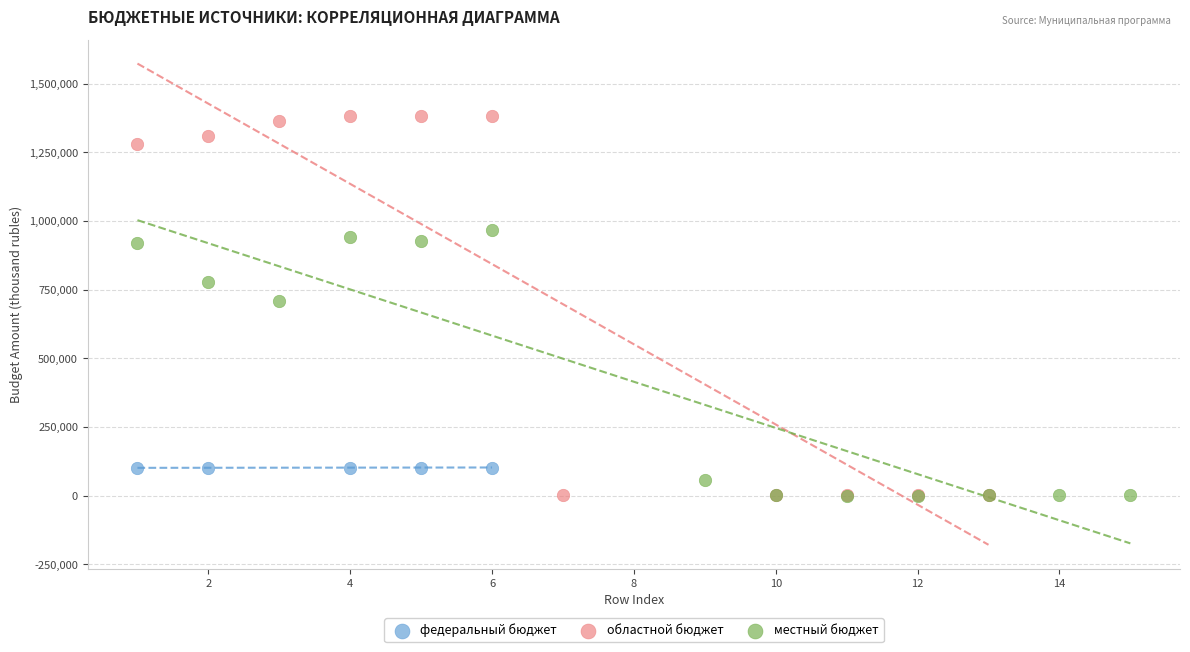

Which series has the widest spread of Y values?

областной бюджет